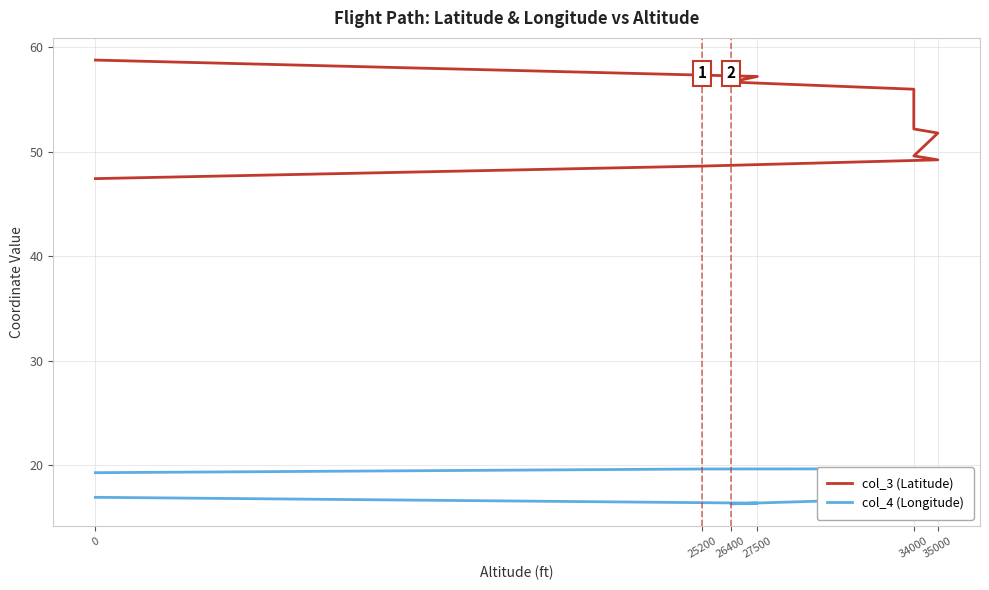

How many values in the col_3 (Latitude) series are below 54?

7